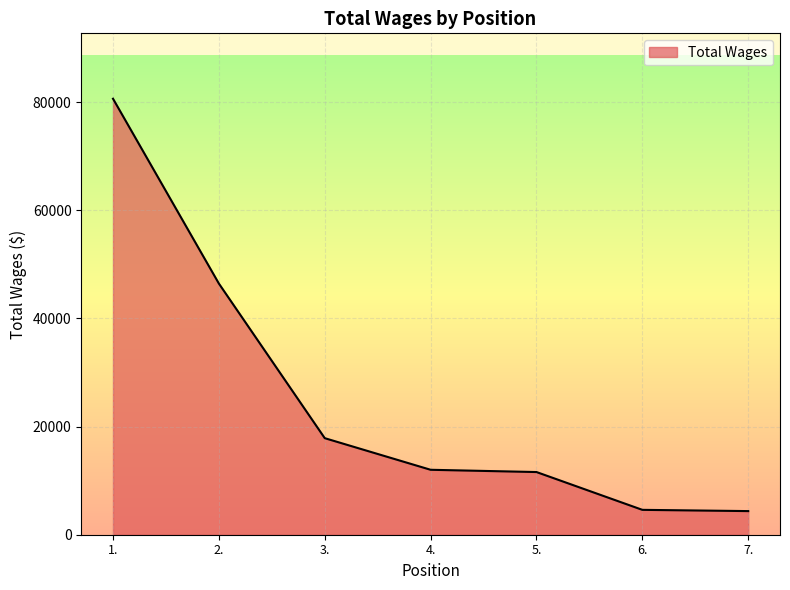

What is the difference between the values at 3. and 6.?

13255